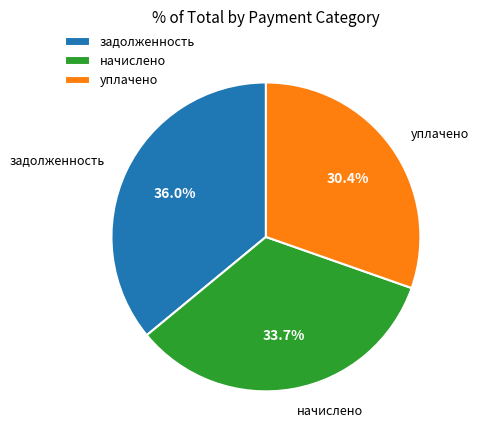

Which slice is the largest?

задолженность